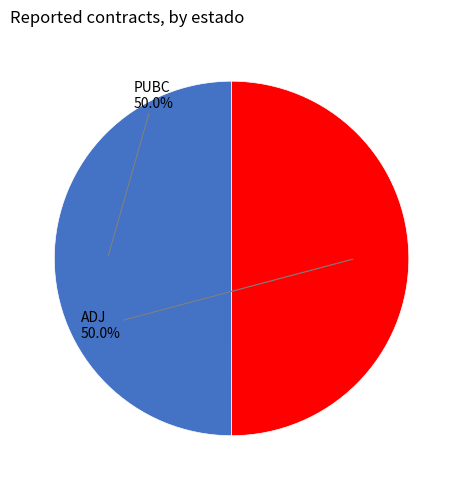

To the nearest percent, what portion does PUBC represent?

50%